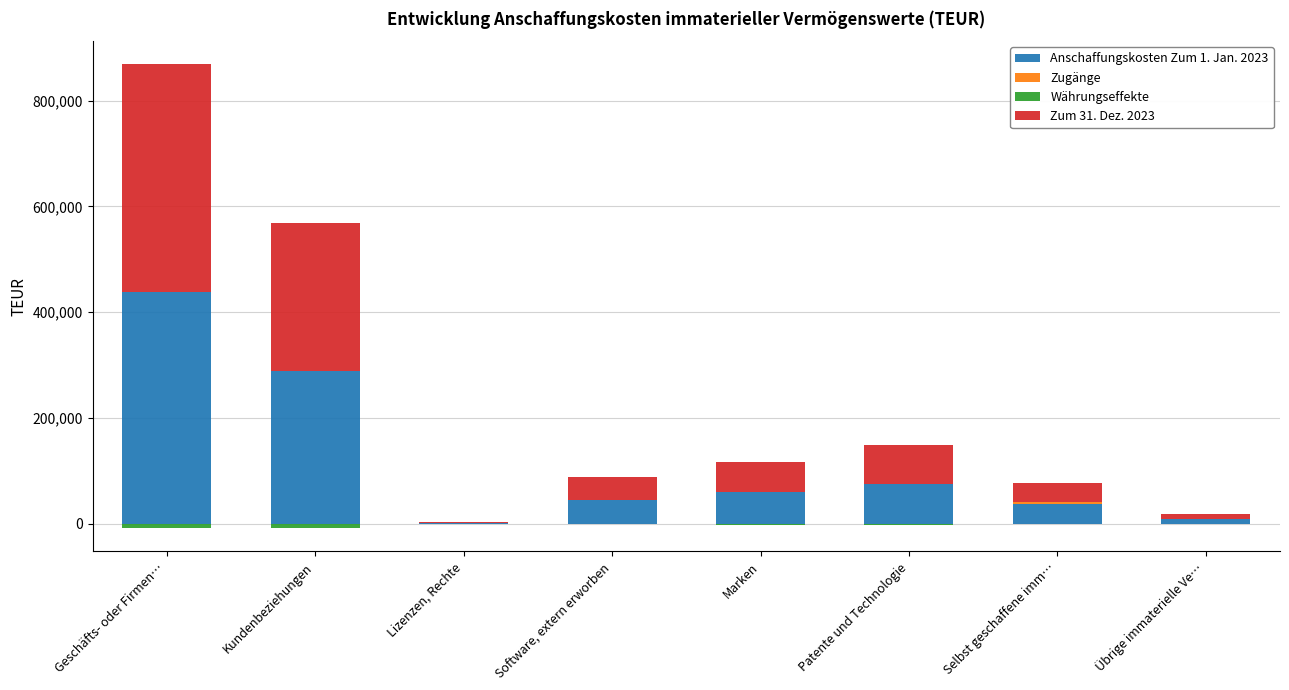

What are all the series names shown in the legend?

Anschaffungskosten Zum 1. Jan. 2023, Zugänge, Währungseffekte, Zum 31. Dez. 2023